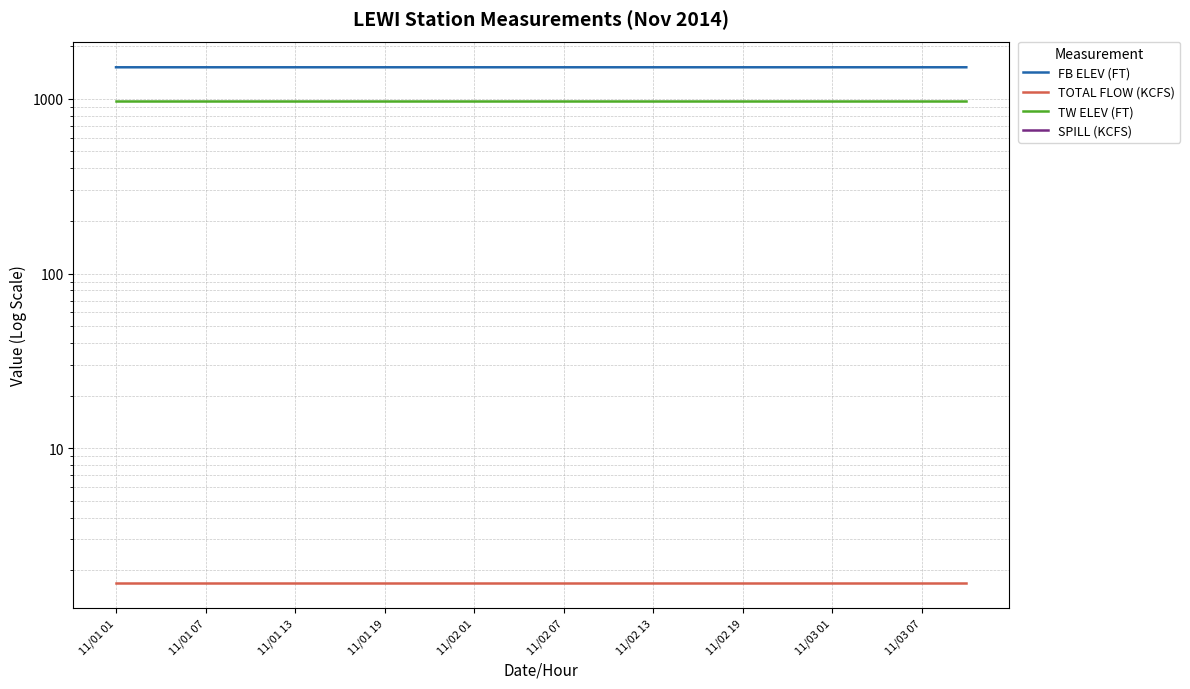

True or false: SPILL (KCFS) and FB ELEV (FT) intersect in this chart.

False